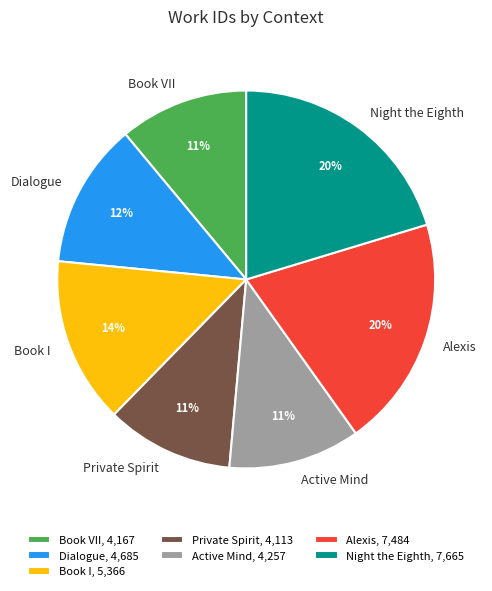

Is it true that Private Spirit is 11% of the pie?

True